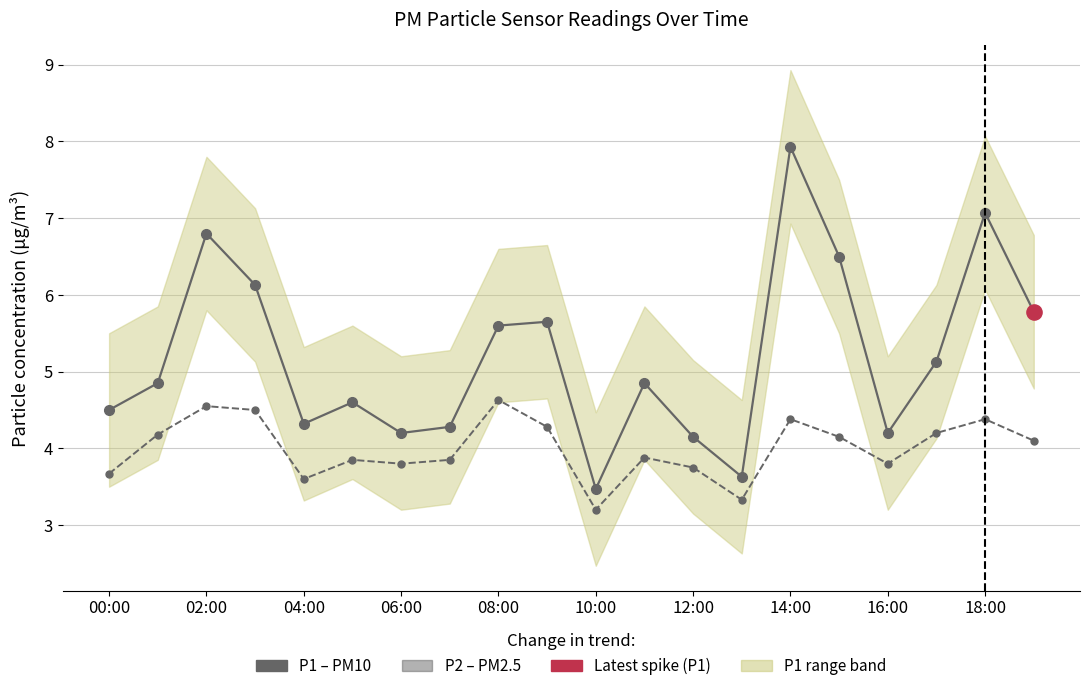

What is the total value across all series at 13?

7.0